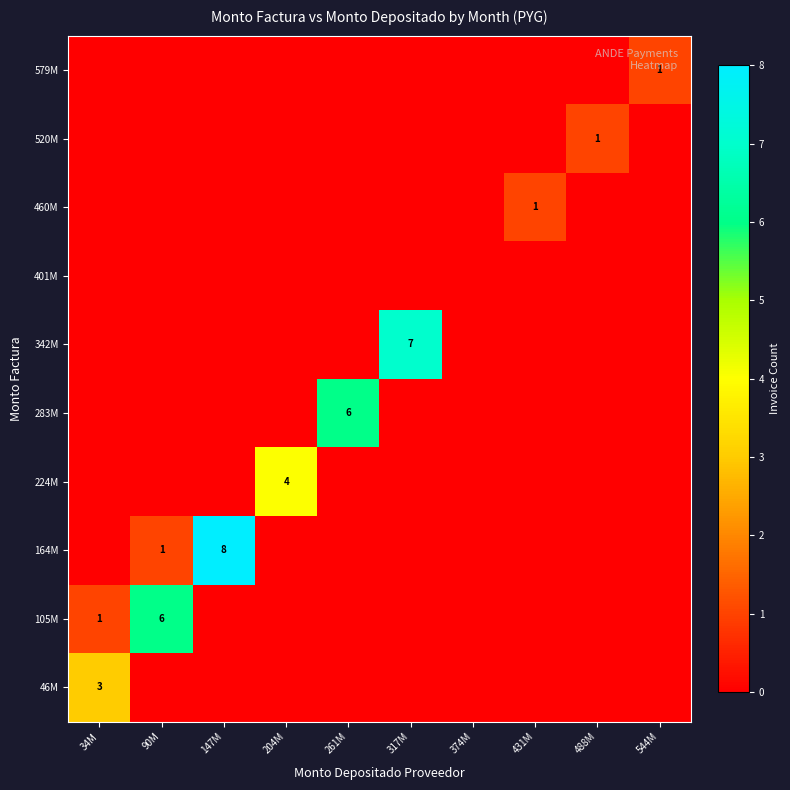

Is it true that 46M equals 3 at 34M?

True